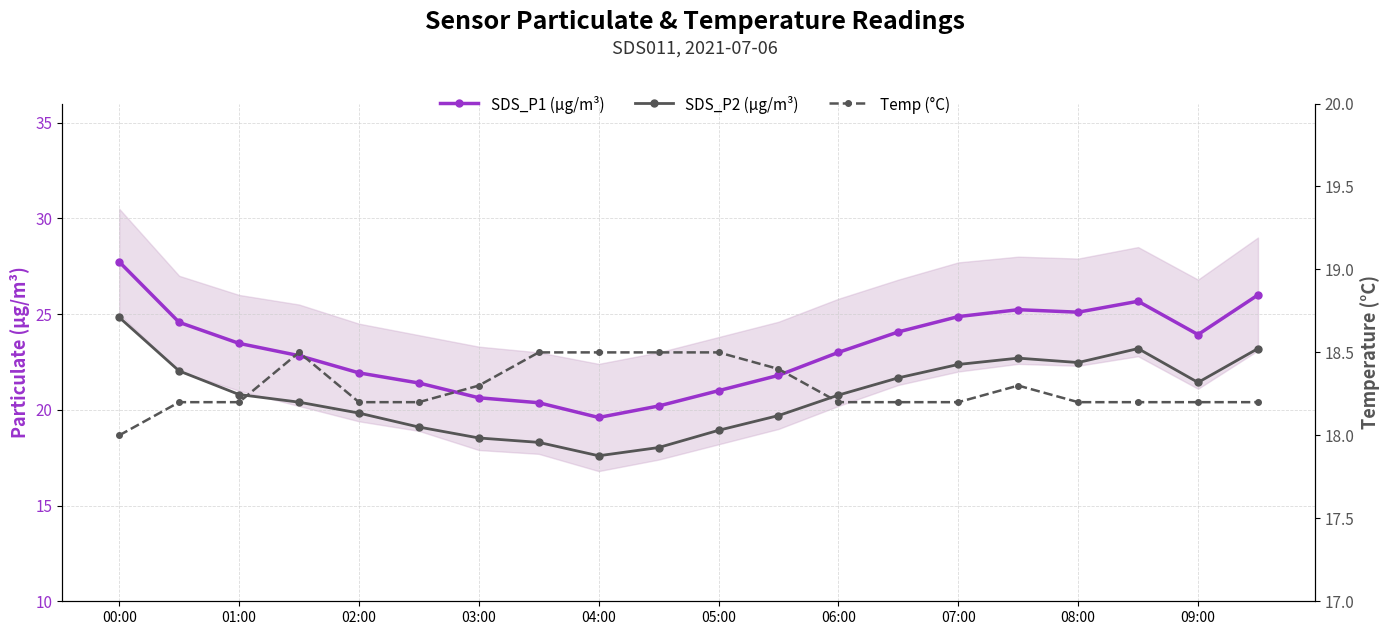

Count the Temp (°C) values in the range 18 to 19.

20